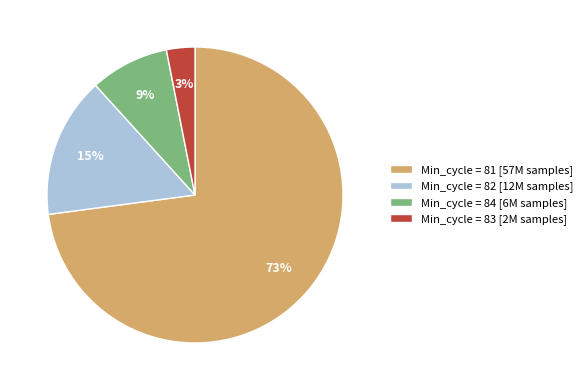

Rank the categories by value from highest to lowest.

Min_cycle = 81 [57M samples], Min_cycle = 82 [12M samples], Min_cycle = 84 [6M samples], Min_cycle = 83 [2M samples]